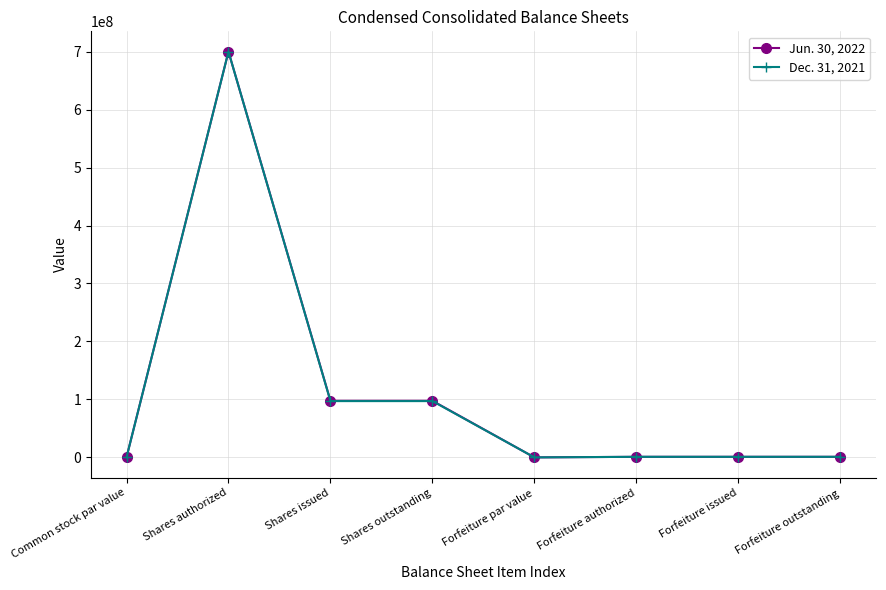

The Dec. 31, 2021 series shows 21726884 at Shares outstanding. True or false?

False